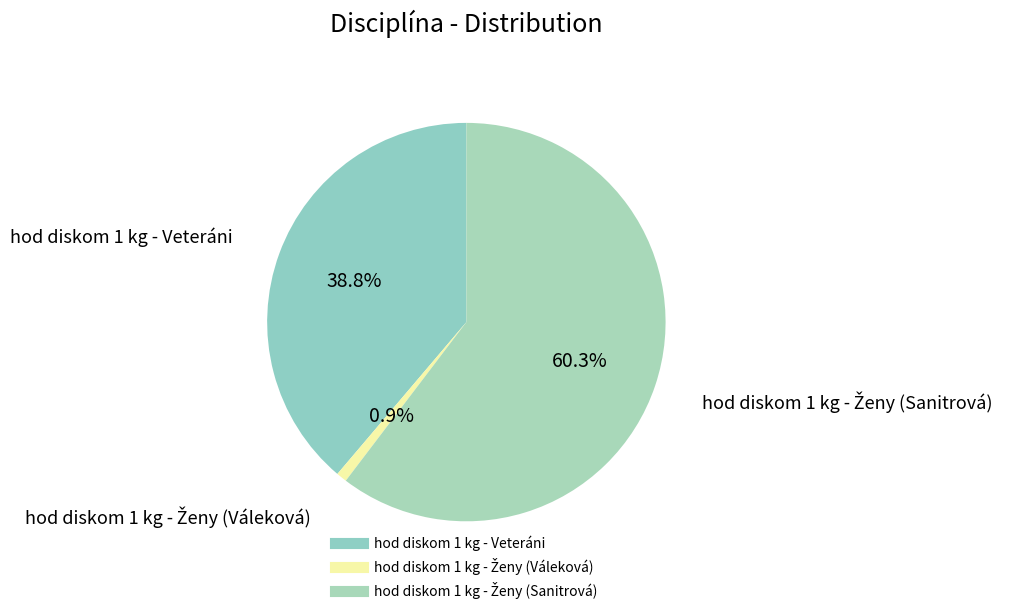

Does any single category account for the majority?

Yes